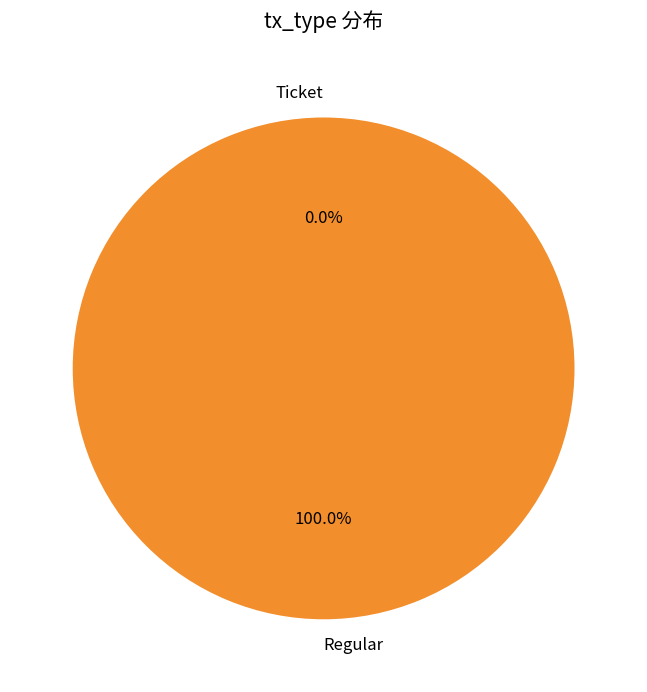

Is it true that Regular is 100% of the pie?

True